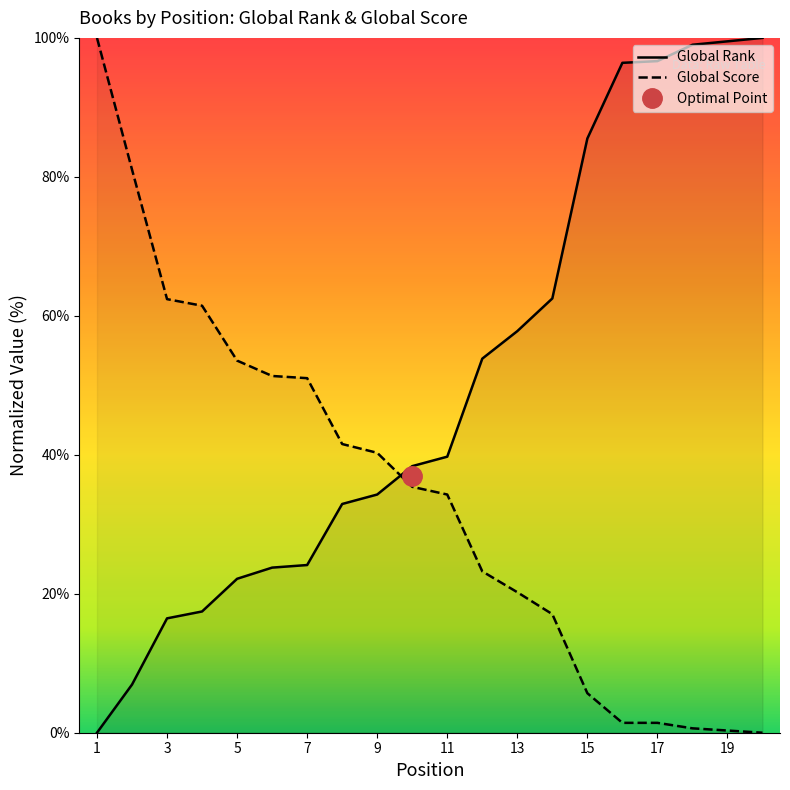

The value of Global Score at 15 is 8.7. True or false?

False